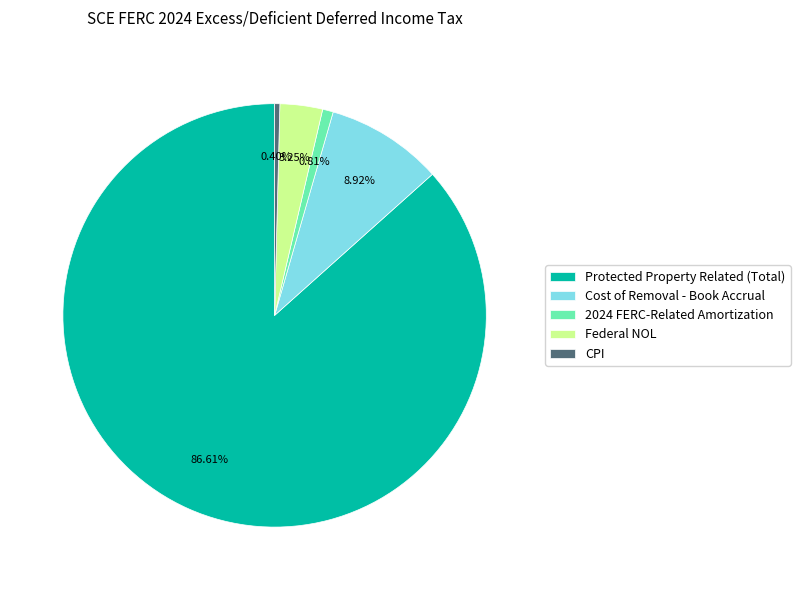

How many slices are in this pie chart?

5